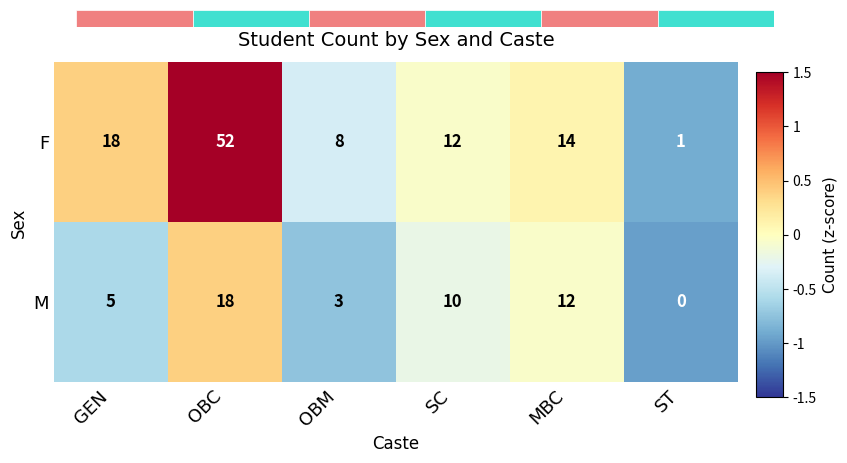

Reading left to right, extract all data points from this chart.

F: GEN=18.0	OBC=52.0	OBM=8.0	SC=12.0	MBC=14.0	ST=1.0
M: GEN=5.0	OBC=18.0	OBM=3.0	SC=10.0	MBC=12.0	ST=0.0